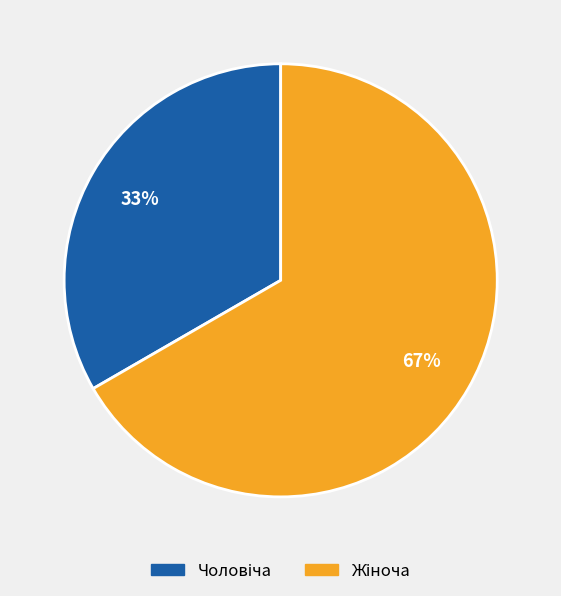

Does any single category account for the majority?

Yes